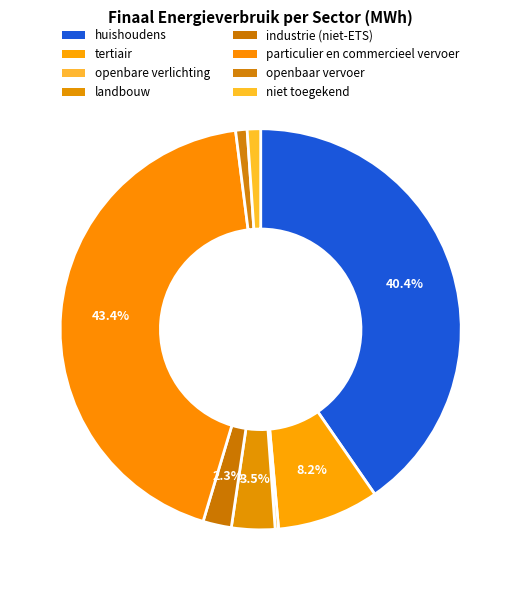

What is the change in value from tertiair to openbaar vervoer?

-15678.7